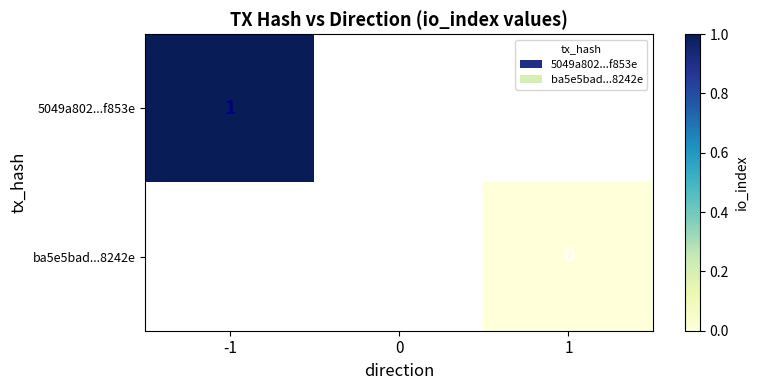

True or false: 5049a802...f853e has a value of 1.0 at -1.

True